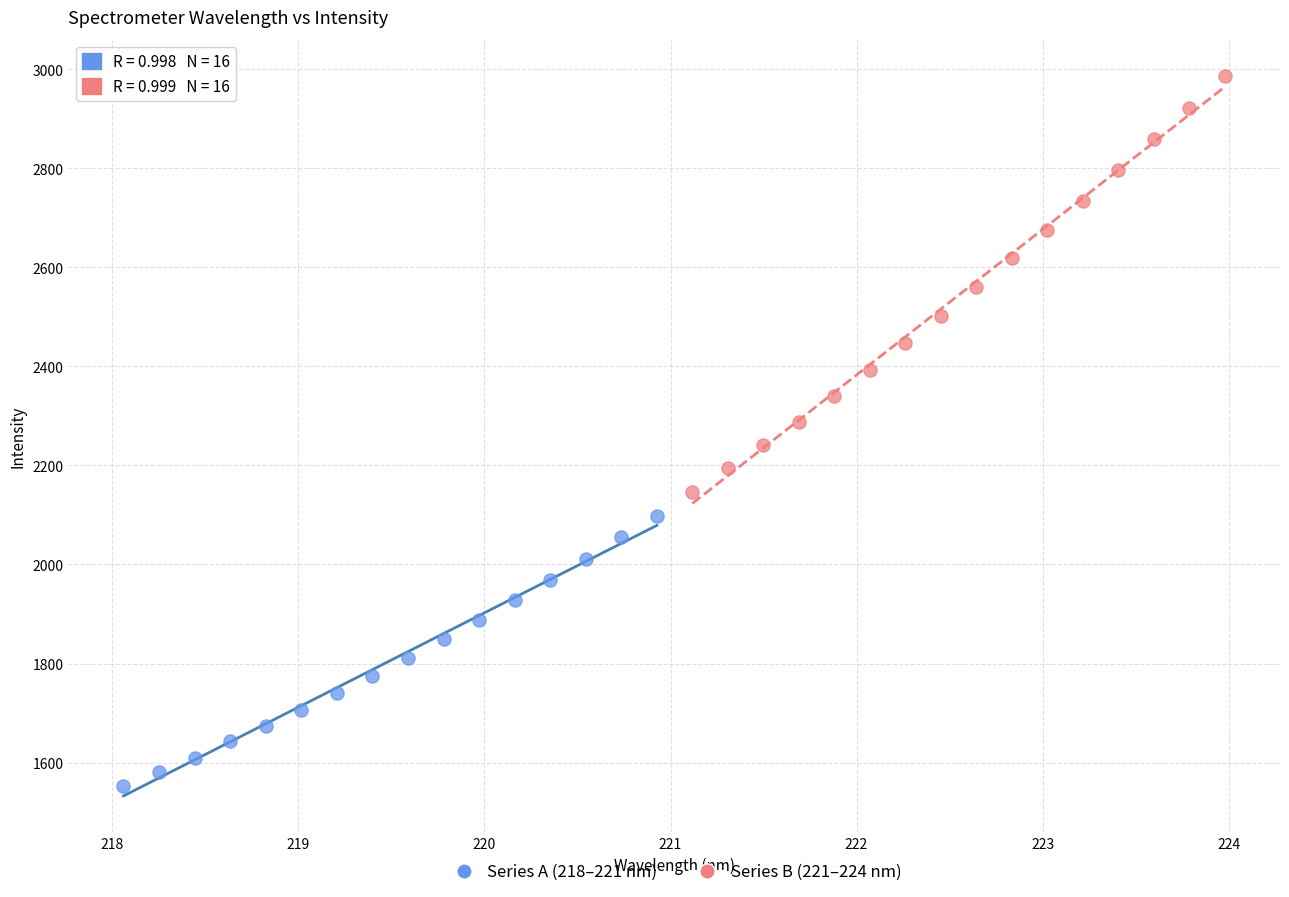

Which series has the widest spread of Y values?

Series B (221–224 nm)